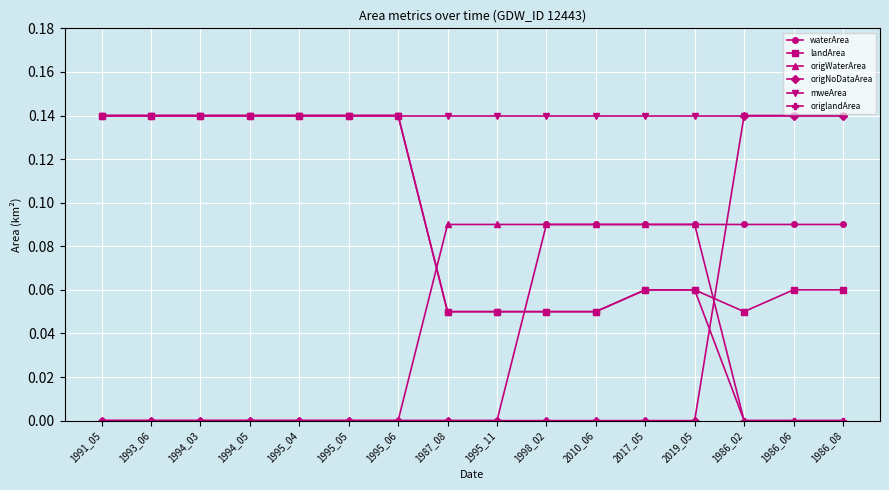

At how many categories does at least one series exceed 0?

16